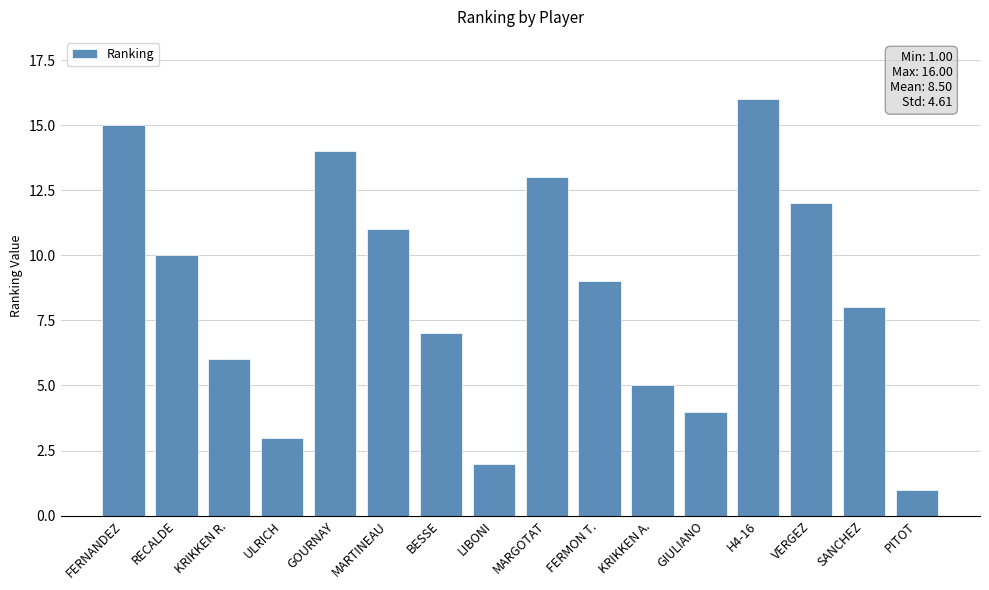

Where is the data nearest to the value 8?

SANCHEZ